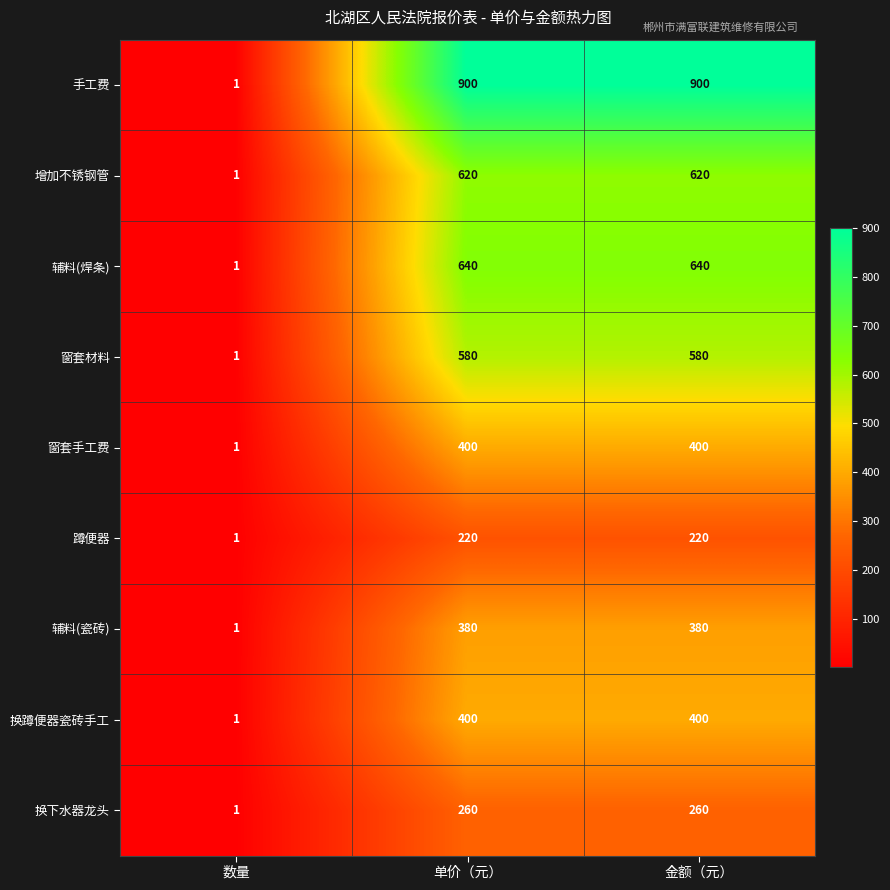

How many 窗套材料 values are between 1 and 580?

3